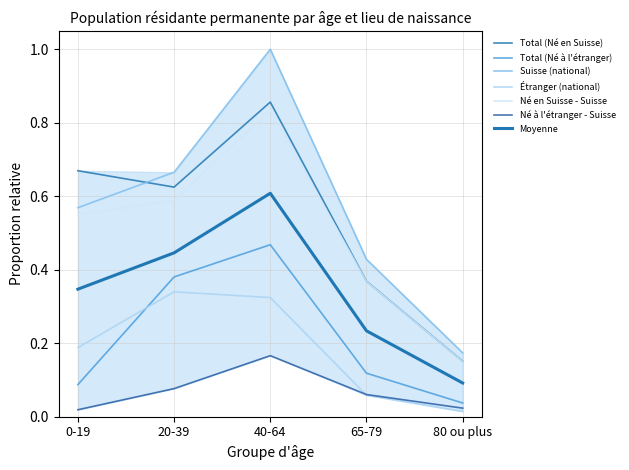

How many interior local peaks does the Étranger (national) series have?

1